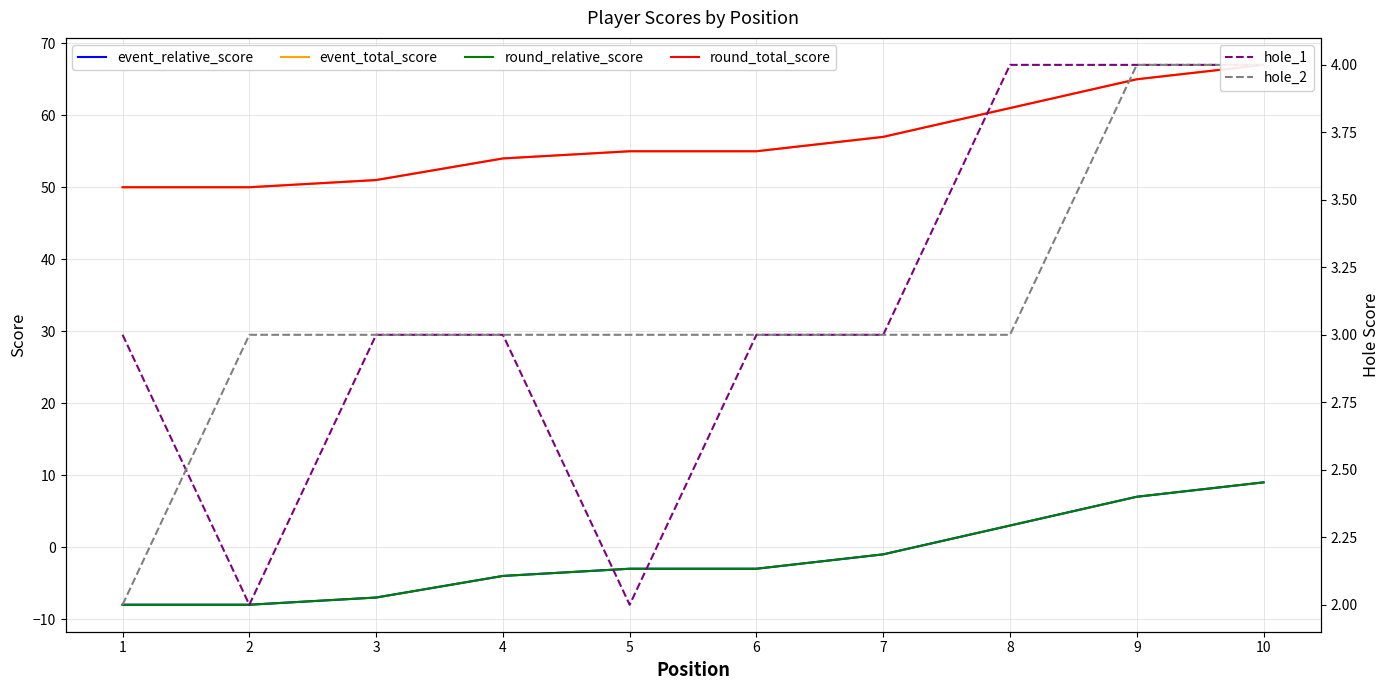

Is the value of event_relative_score at 8 greater than the value of hole_1 at 8?

No